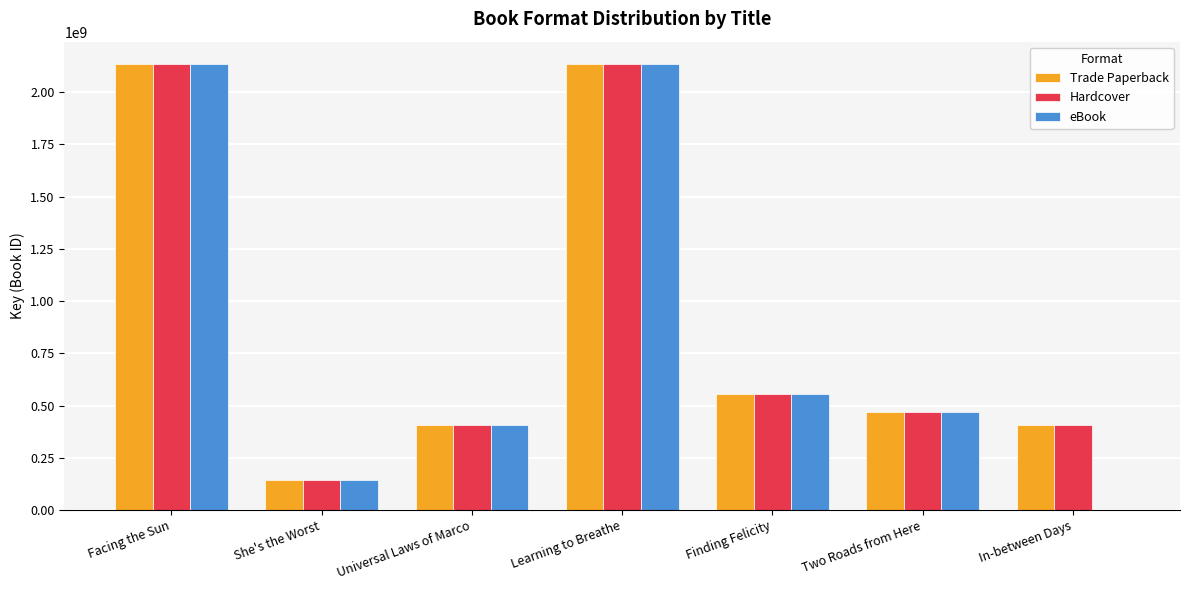

How many groups of bars are there?

7